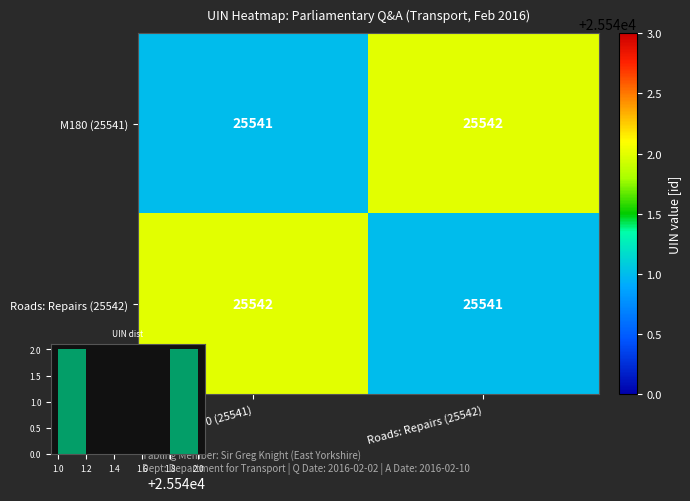

How many values in the Roads: Repairs (25542) series are below 25542?

1